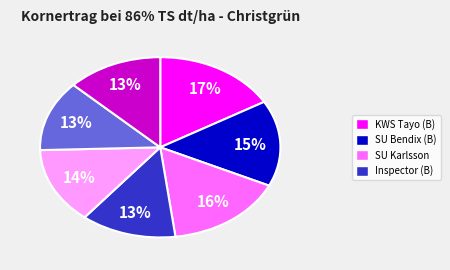

To the nearest percent, what is the average slice percentage?

14%